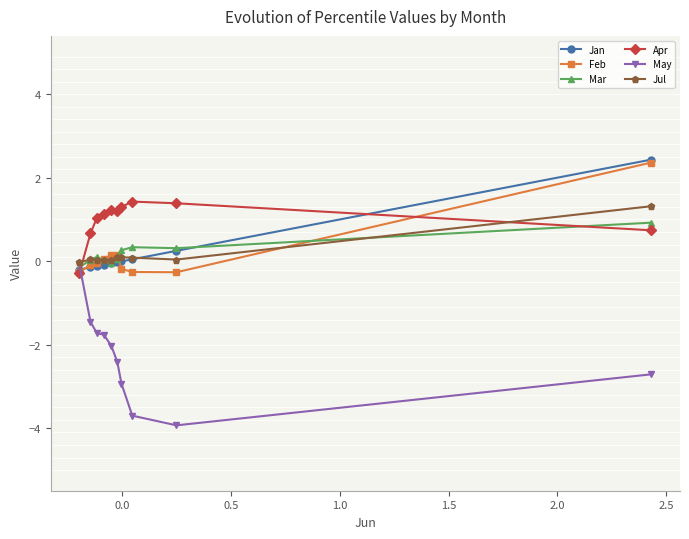

How many values in the Mar series are below 0?

2